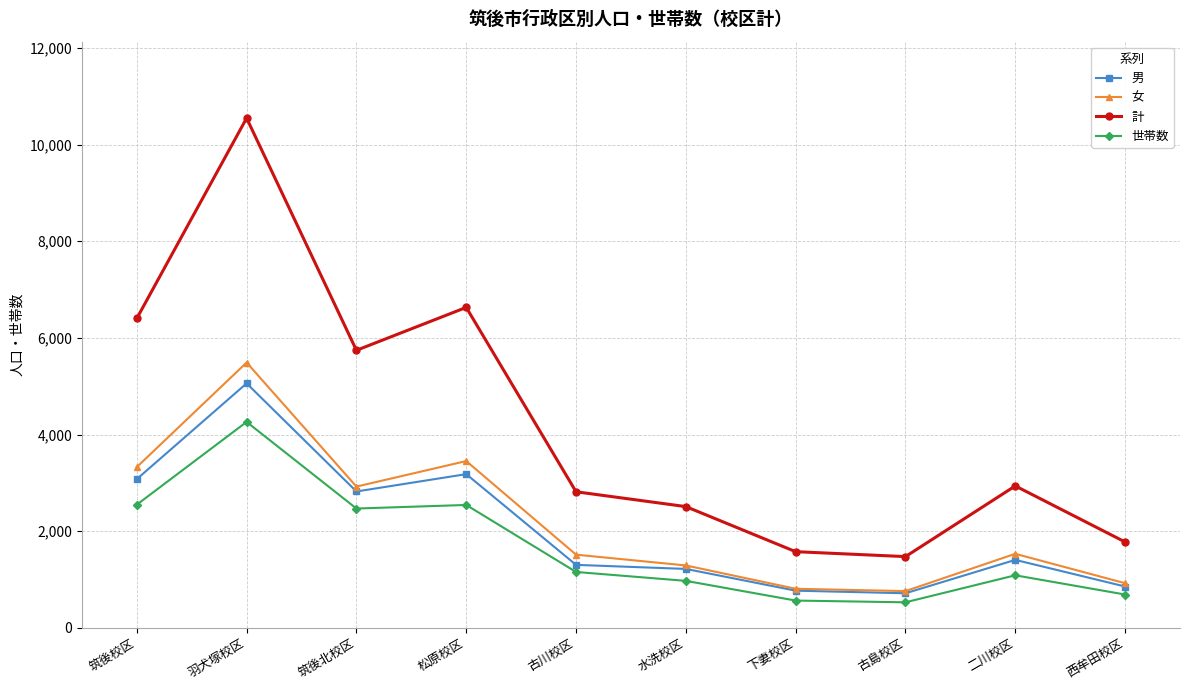

The 男 series shows 1302 at 古川校区. True or false?

True